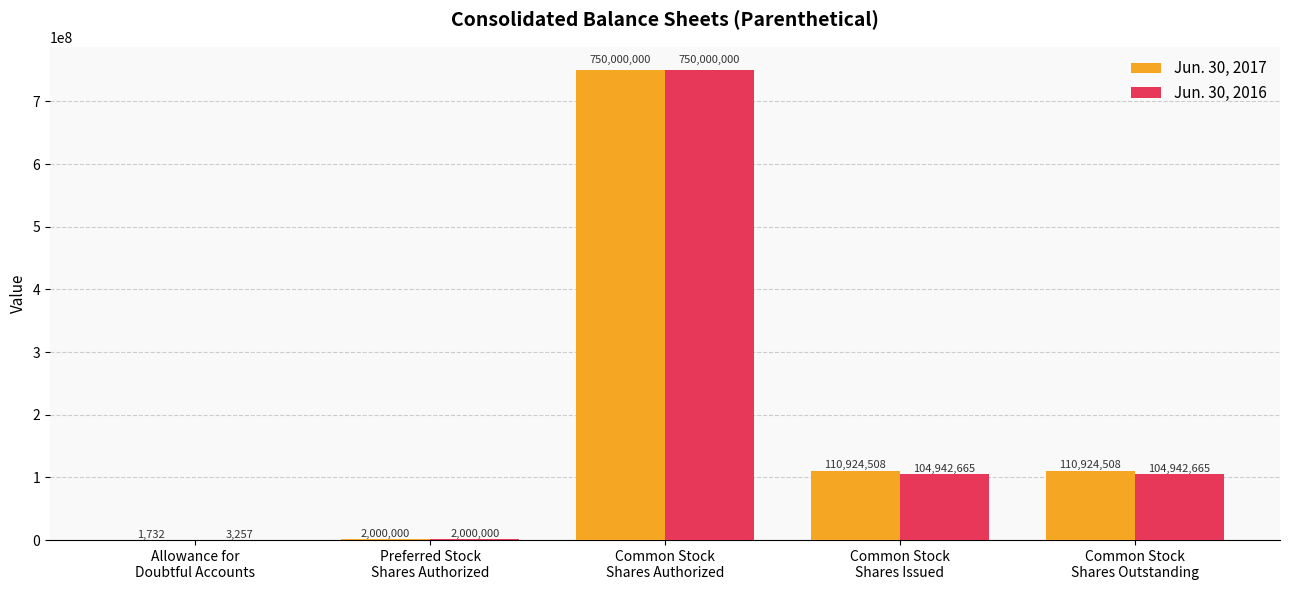

What is the maximum value for Jun. 30, 2017?

750000000